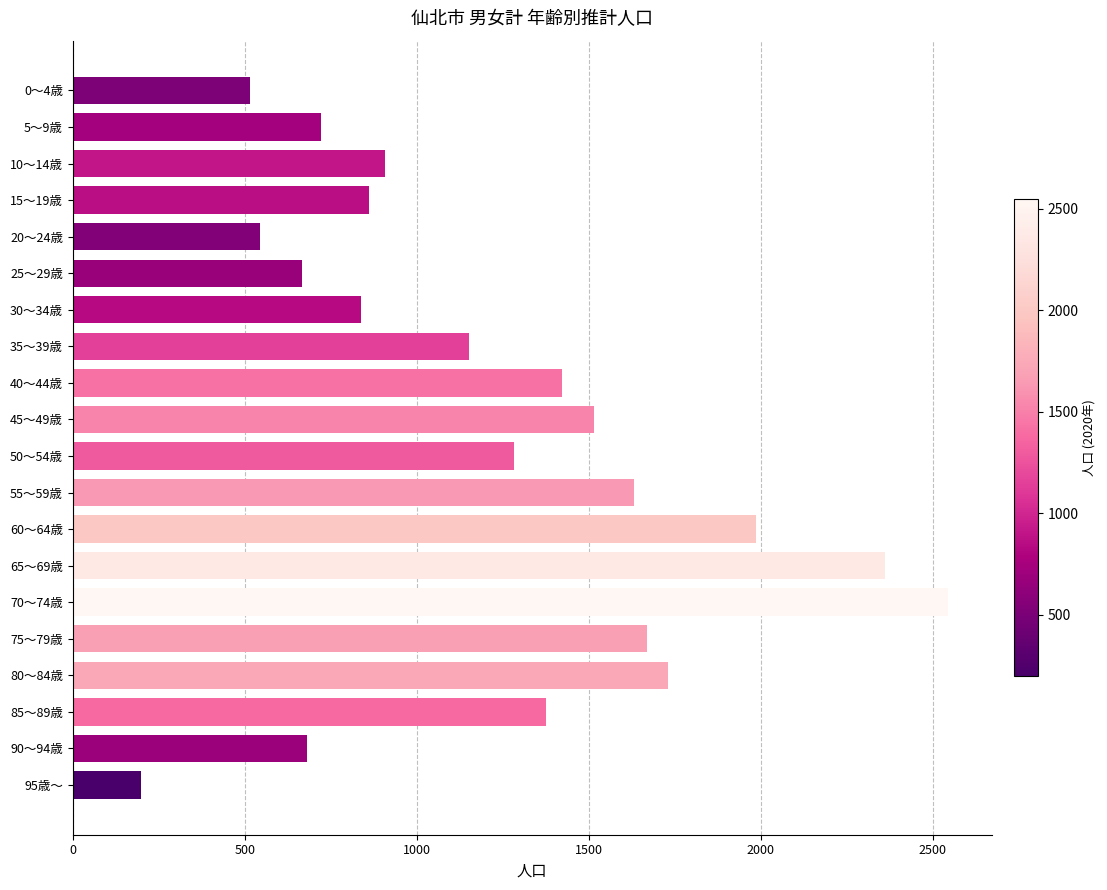

True or false: the data shows 4007 at 70～74歳.

False